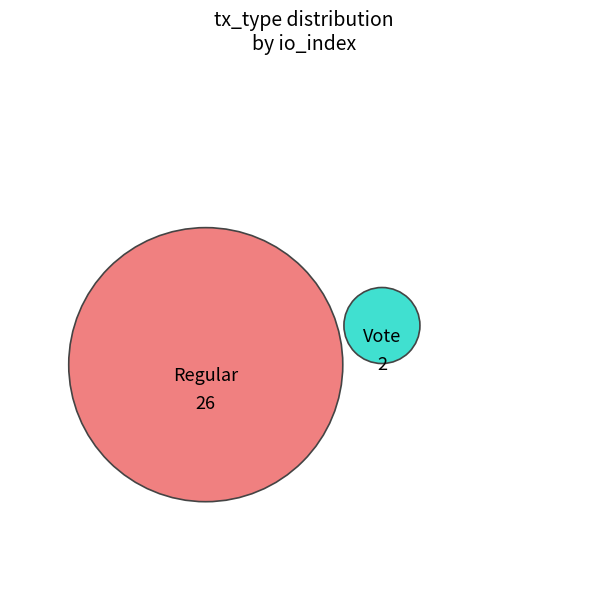

How many segments does this pie chart have?

2